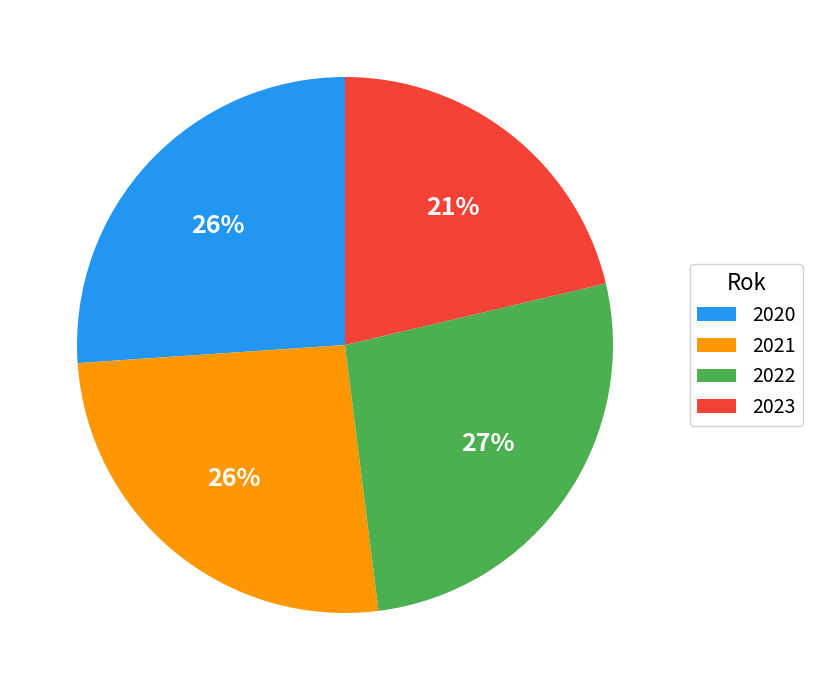

Count the number of slices in the pie.

4